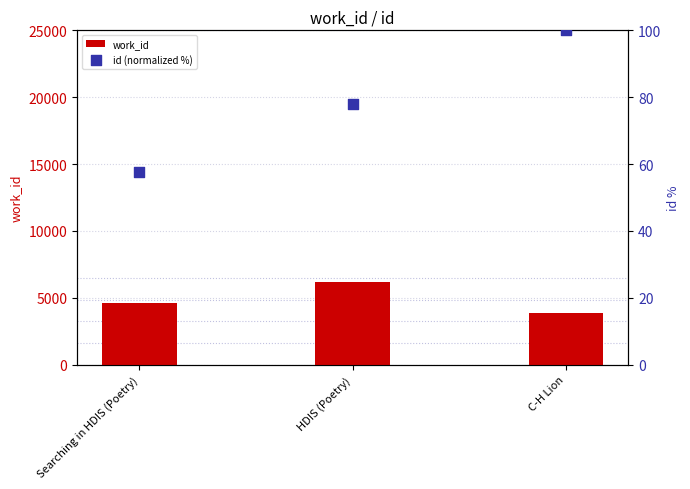

What are all the series names shown in the legend?

work_id, id (normalized %)